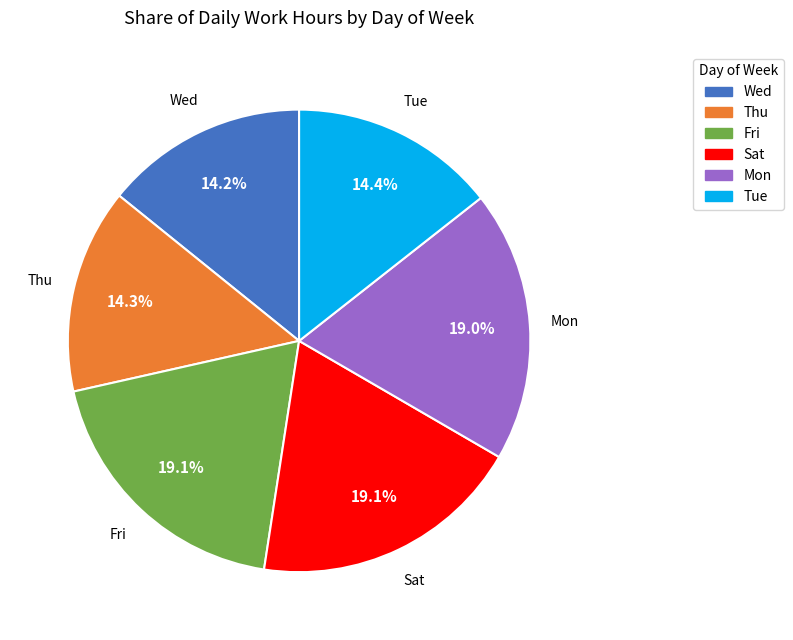

Which has a higher value, Thu or Mon?

Mon